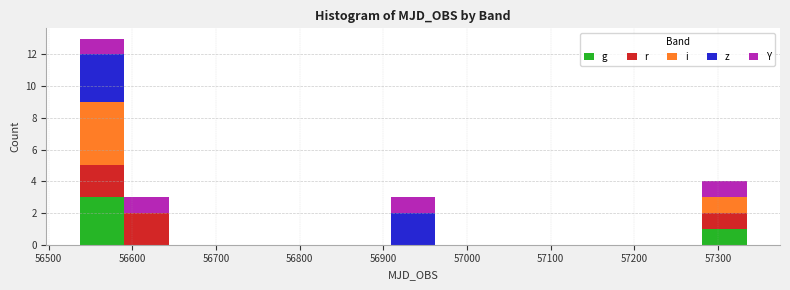

Which range on the x-axis has the tallest stacked bar (by total height)?

56540 to 56590